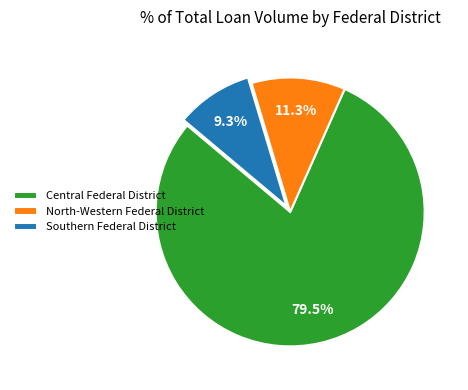

To the nearest percent, what is the difference between the Central Federal District and North-Western Federal District slice percentages?

68%